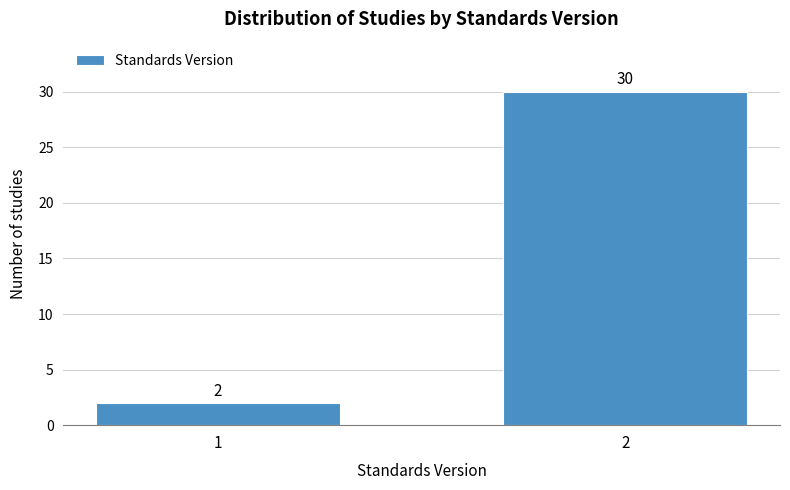

Reading left to right, transcribe all the data shown in this chart.

2	30